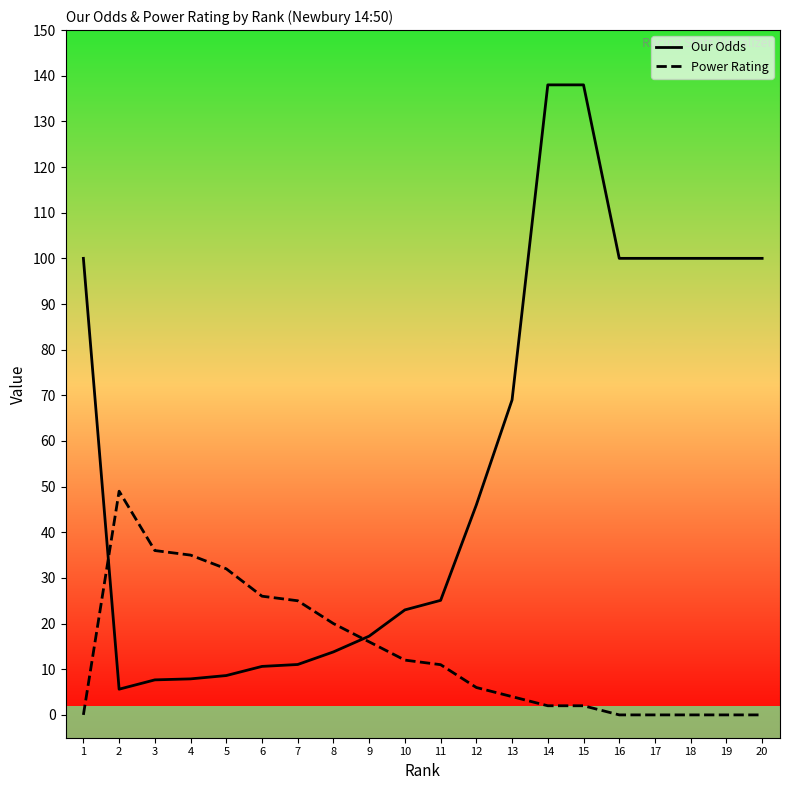

The value of Power Rating at 8 is 4.4. True or false?

False